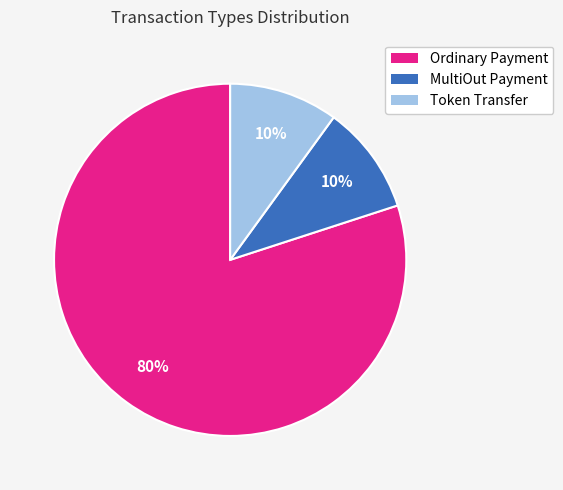

What is the largest slice in the pie chart?

Ordinary Payment